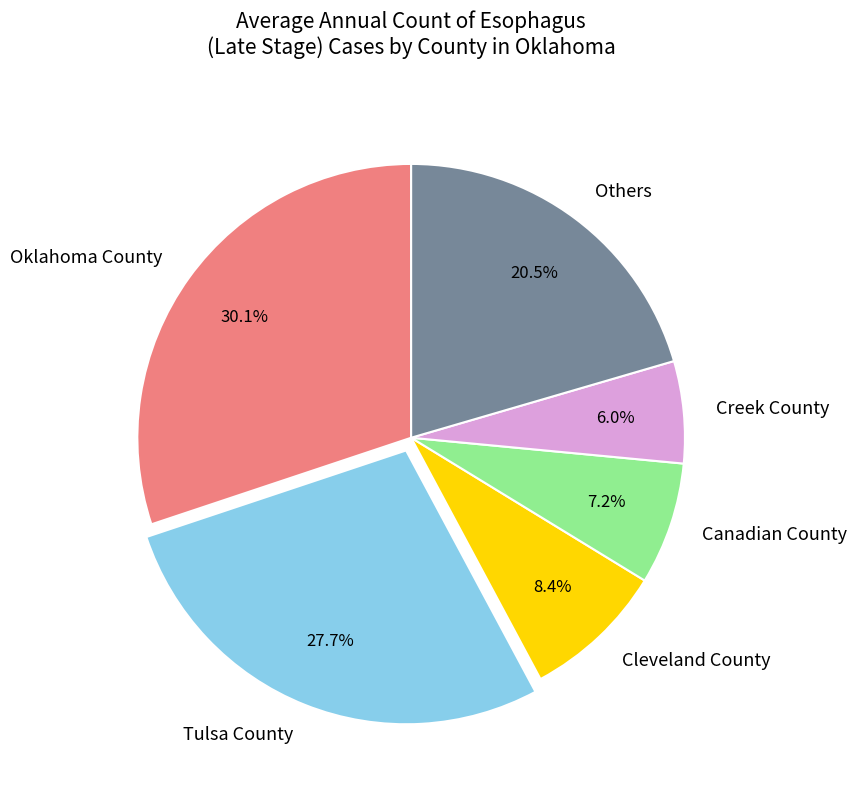

Rank the categories by value from highest to lowest.

Oklahoma County, Tulsa County, Others, Cleveland County, Canadian County, Creek County